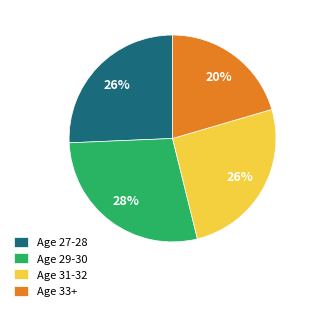

To the nearest percent, what is the combined percentage of Age 27-28 and Age 29-30?

54%